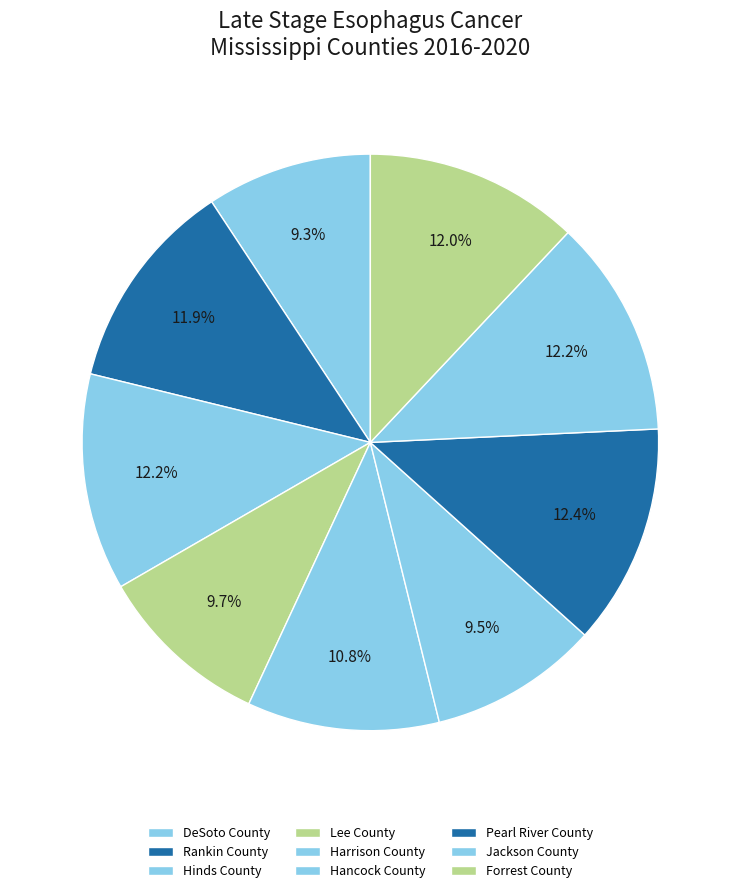

To the nearest percent, what is the combined percentage of Harrison County and Hancock County?

20%